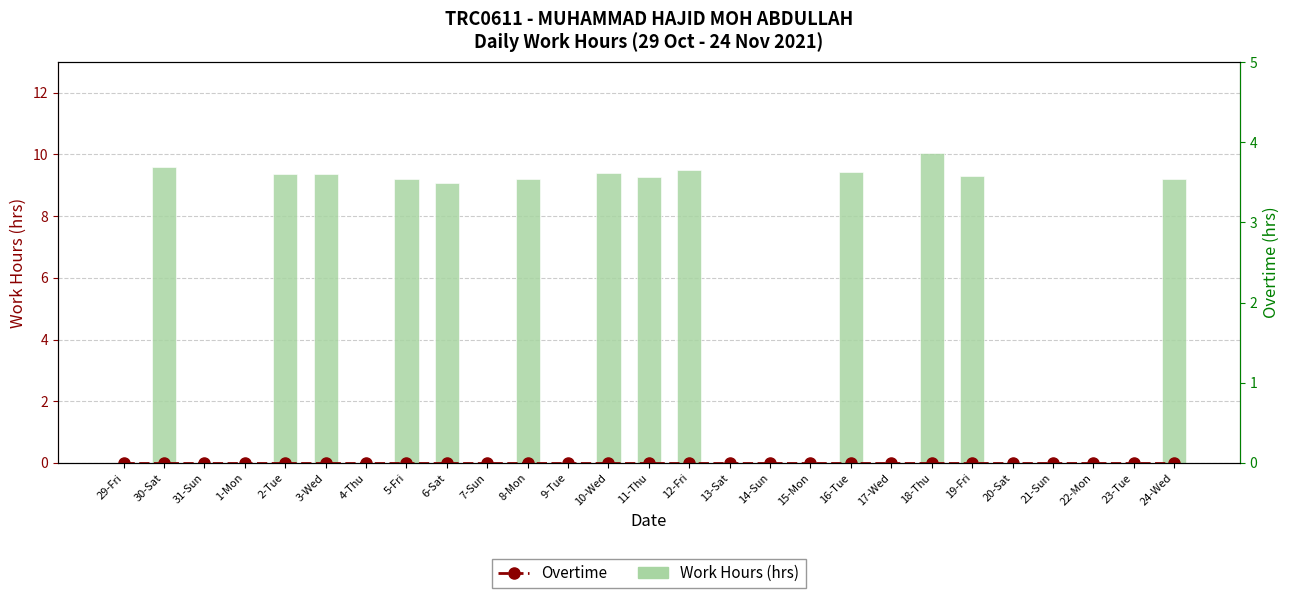

What position from the left is 12-Fri?

15